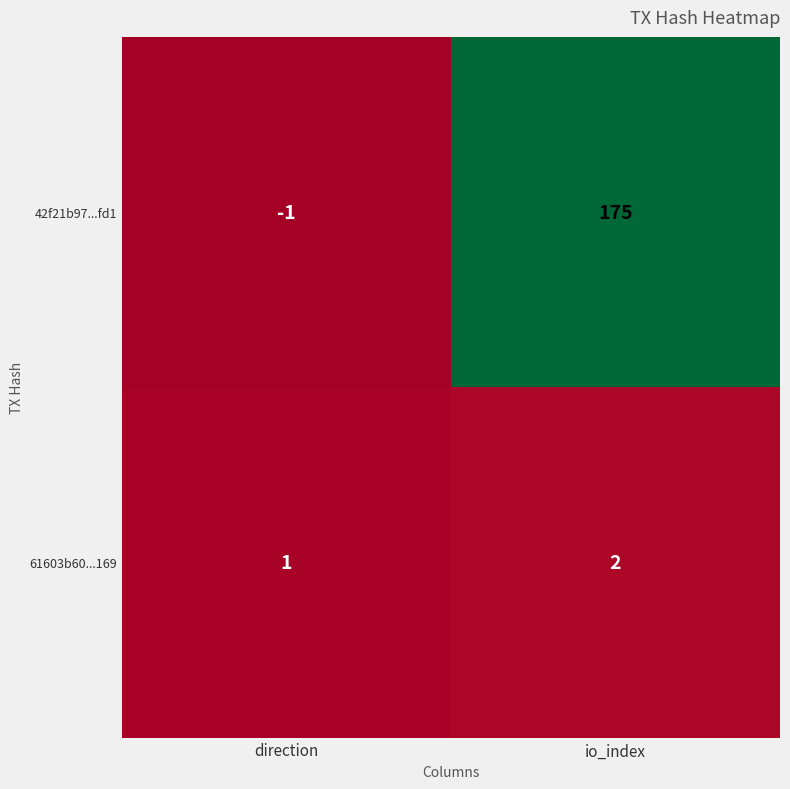

What is the sum of the 61603b60...169 values at direction and io_index?

3